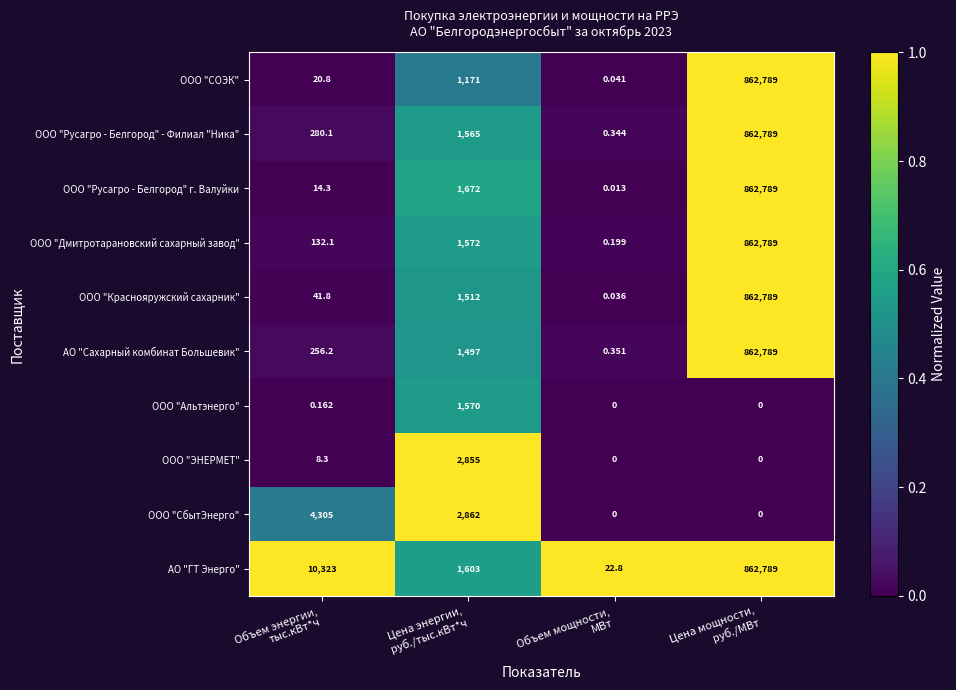

Which series has the largest range (max minus min)?

ООО "Русагро - Белгород" г. Валуйки